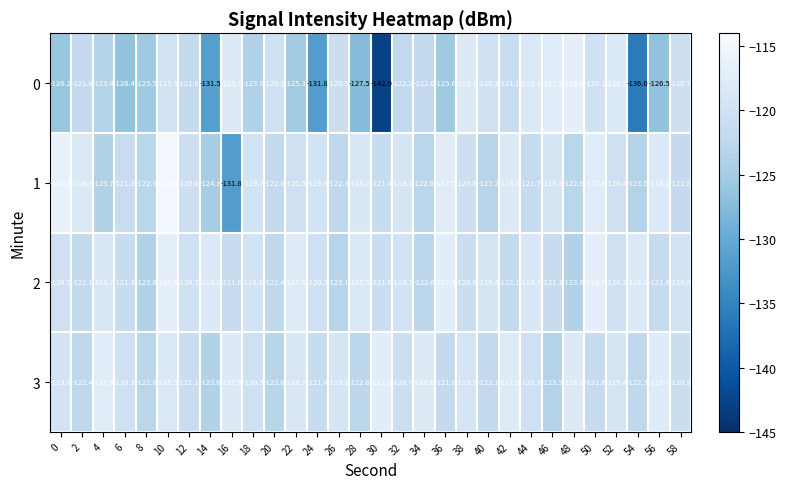

What is the difference between the maximum and minimum values in the 2 series?

6.9